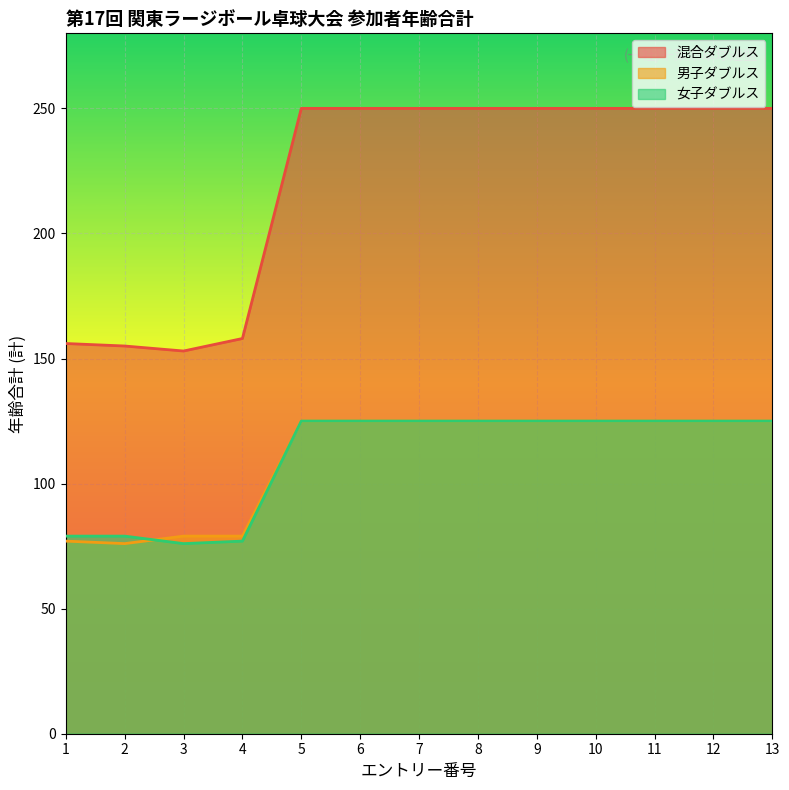

What are all the series names shown in the legend?

混合ダブルス, 男子ダブルス, 女子ダブルス